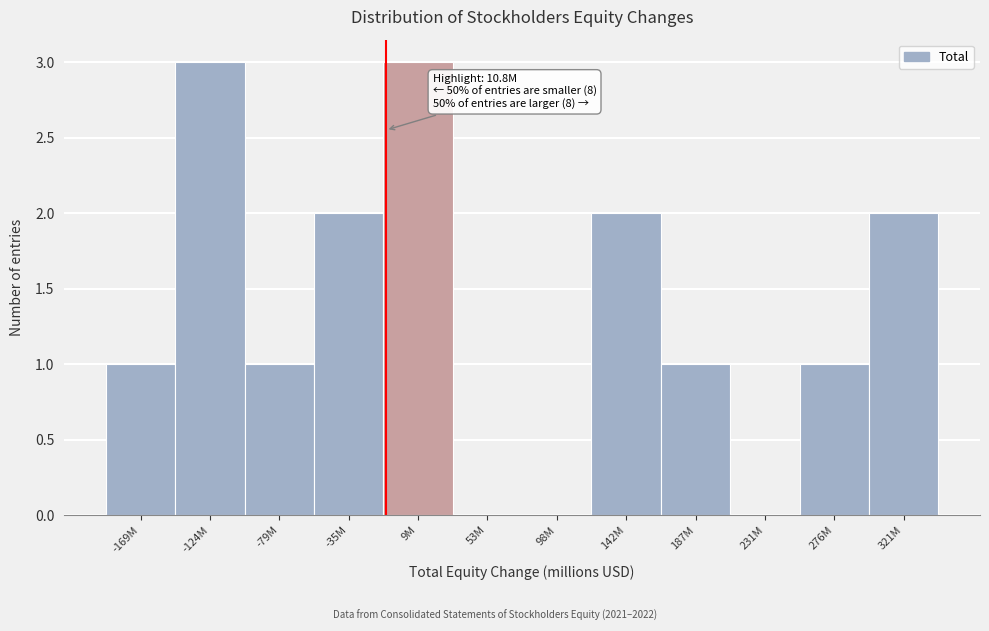

Reading right to left, list all the values displayed in this chart.

321M=2	276M=1	231M=0	187M=1	142M=2	98M=0	53M=0	9M=3	-35M=2	-79M=1	-124M=3	-169M=1